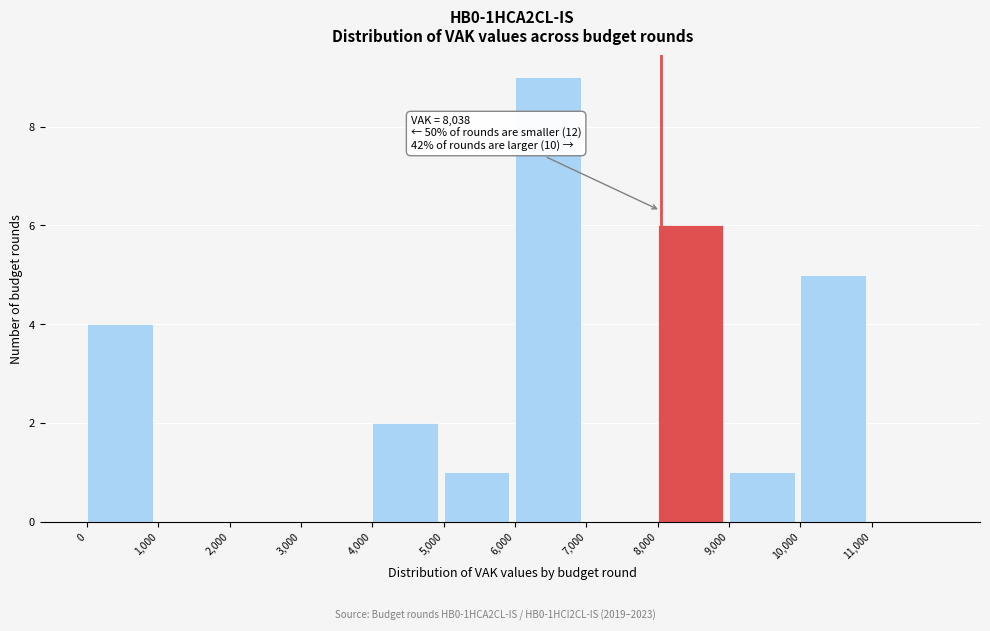

Over which range of the x-axis is the bar tallest?

6000 to 7000